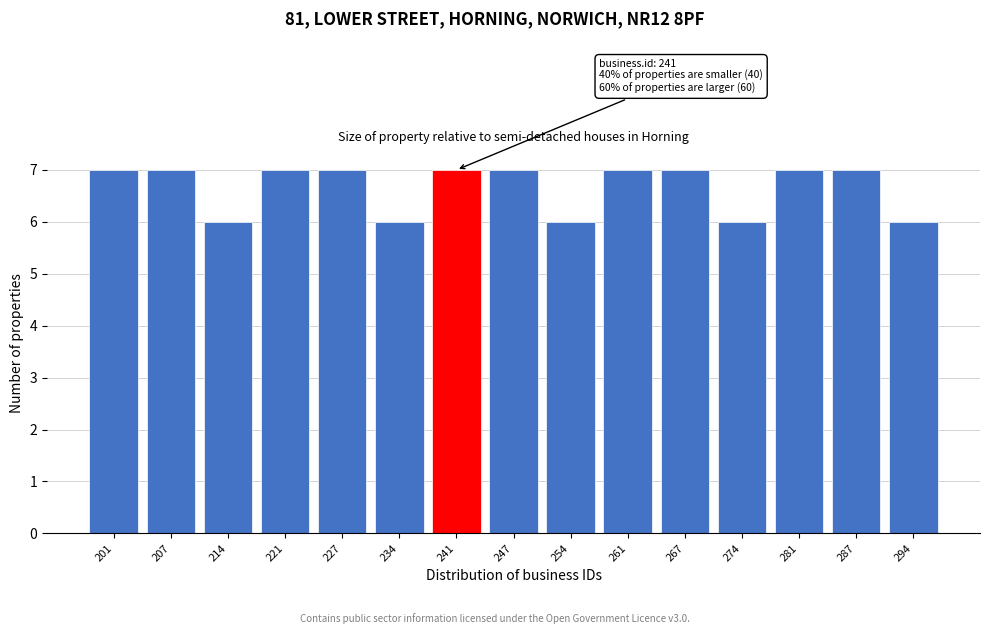

Reading left to right, transcribe all the data shown in this chart.

7	7	6	7	7	6	7	7	6	7	7	6	7	7	6